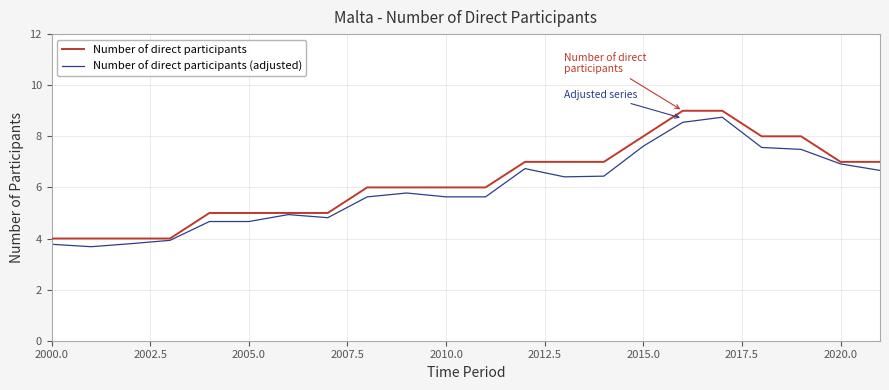

What is the maximum value for Number of direct participants?

9.0